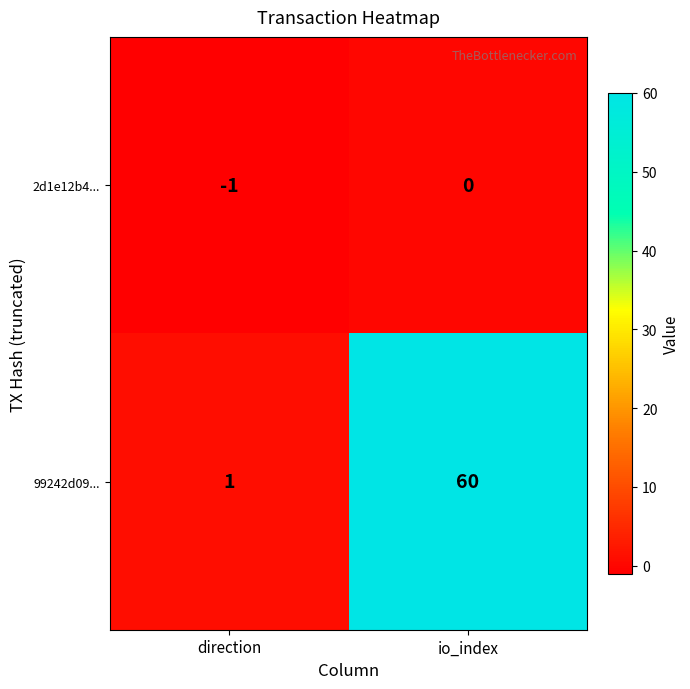

Where is 2d1e12b4... nearest to the value 0?

io_index